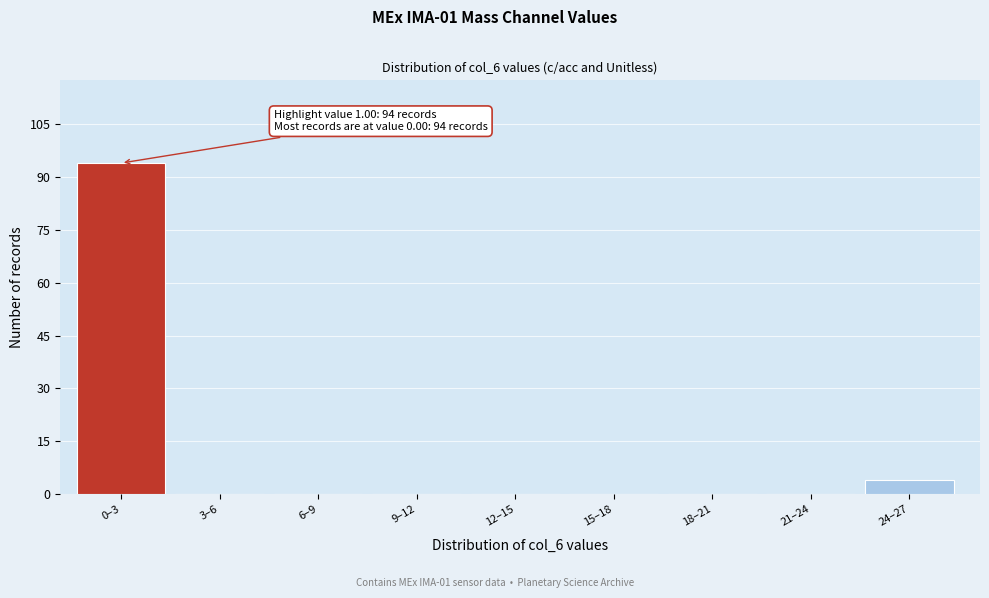

Reading left to right, extract all data points from this chart.

0–3=94	3–6=0	6–9=0	9–12=0	12–15=0	15–18=0	18–21=0	21–24=0	24–27=4